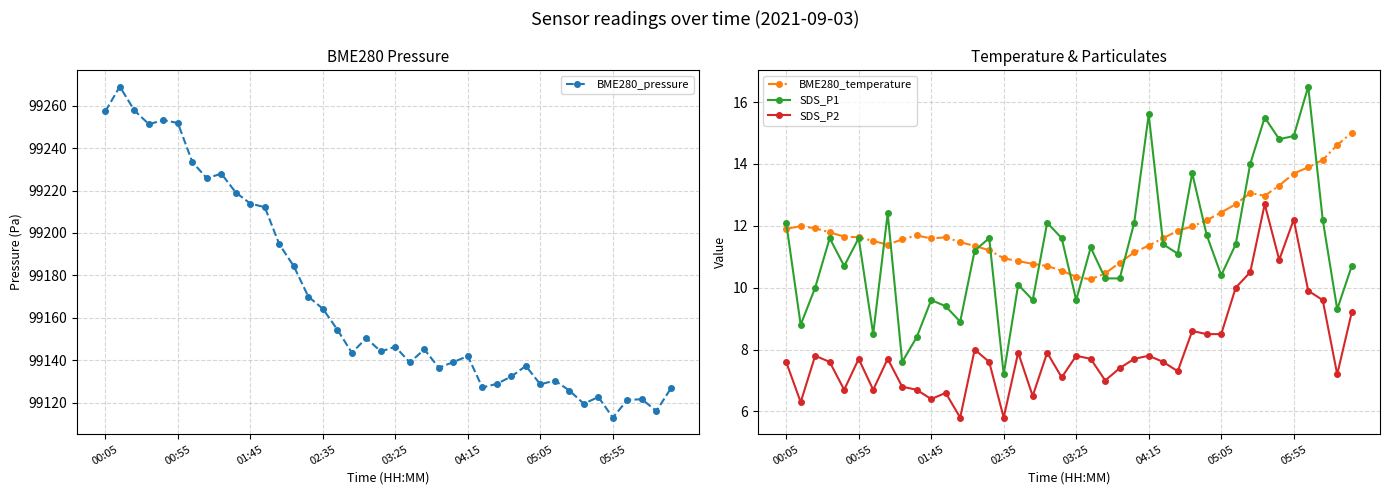

The BME280_temperature series shows 13.9 at 36. True or false?

True